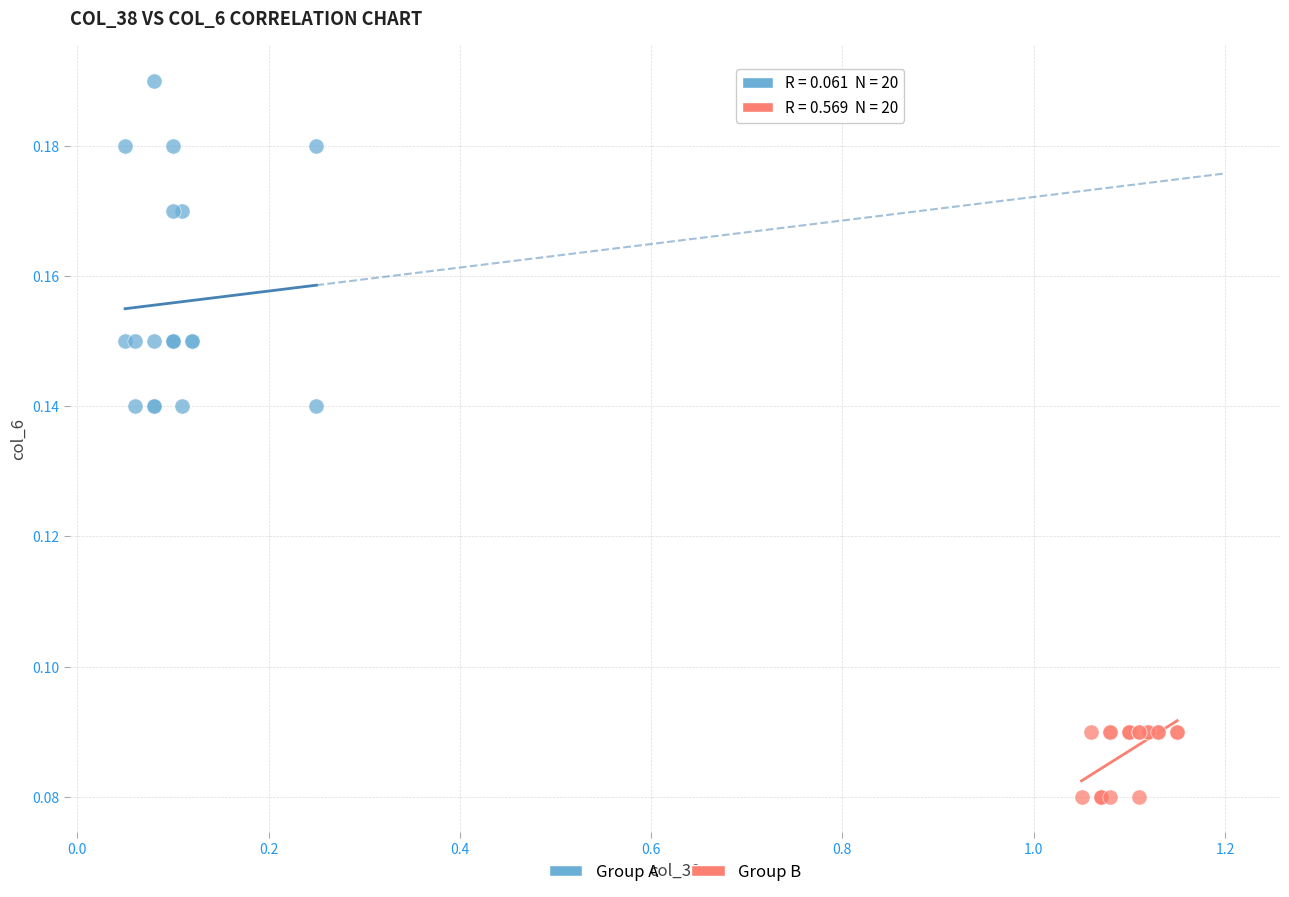

Which series has the widest spread of Y values?

Group A